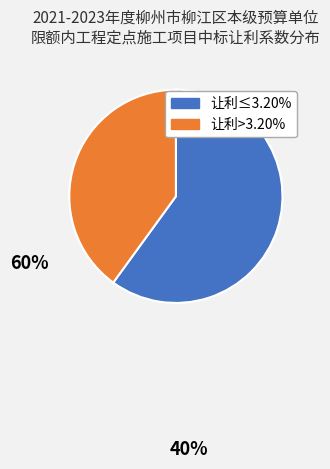

Count the number of slices in the pie.

2